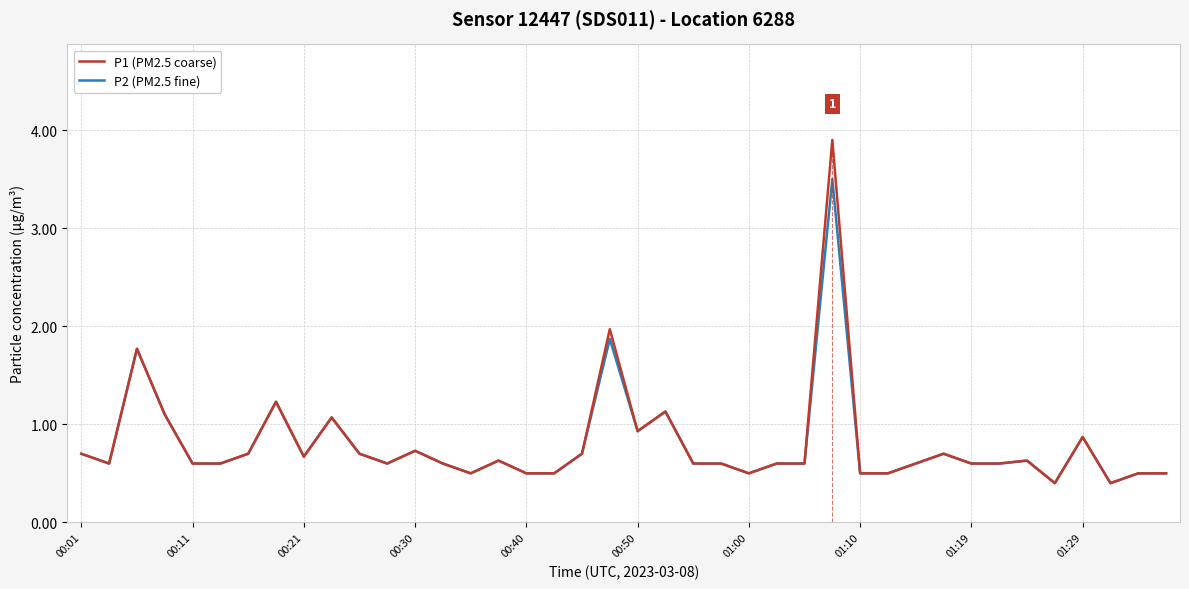

What are all the series names shown in the legend?

P1 (PM2.5 coarse), P2 (PM2.5 fine)